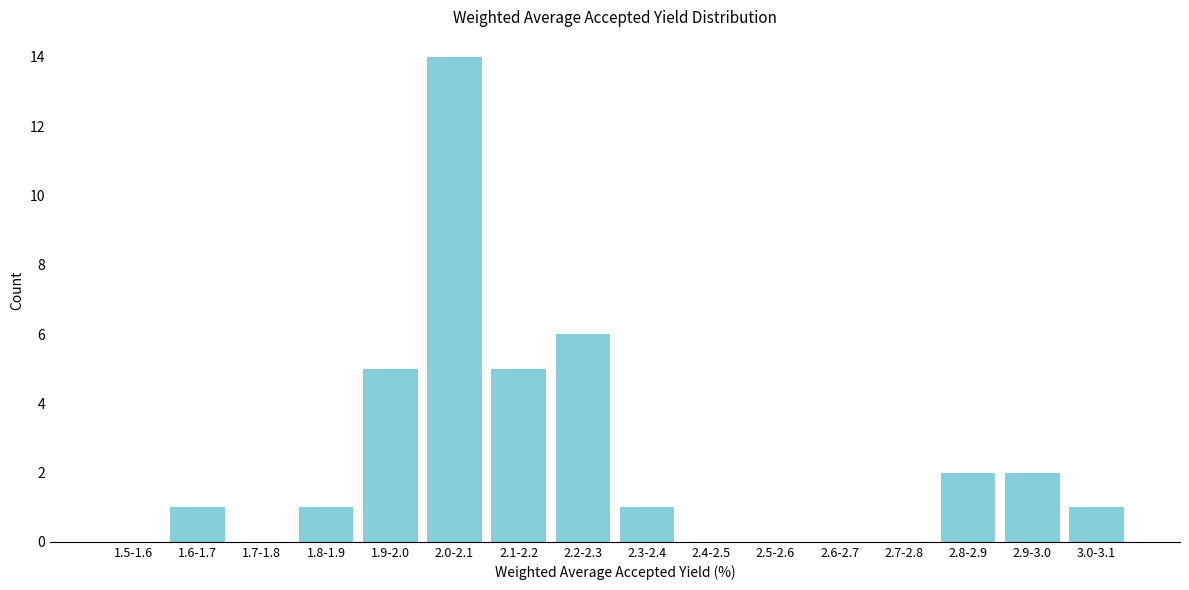

Reading right to left, extract all data points from this chart.

3.0-3.1=1	2.9-3.0=2	2.8-2.9=2	2.7-2.8=0	2.6-2.7=0	2.5-2.6=0	2.4-2.5=0	2.3-2.4=1	2.2-2.3=6	2.1-2.2=5	2.0-2.1=14	1.9-2.0=5	1.8-1.9=1	1.7-1.8=0	1.6-1.7=1	1.5-1.6=0